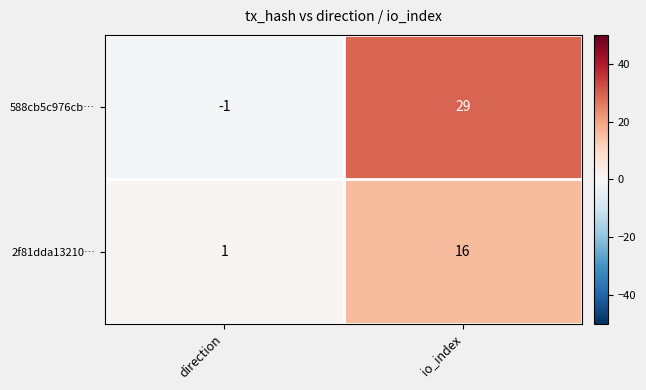

How many distinct data groups are displayed?

2